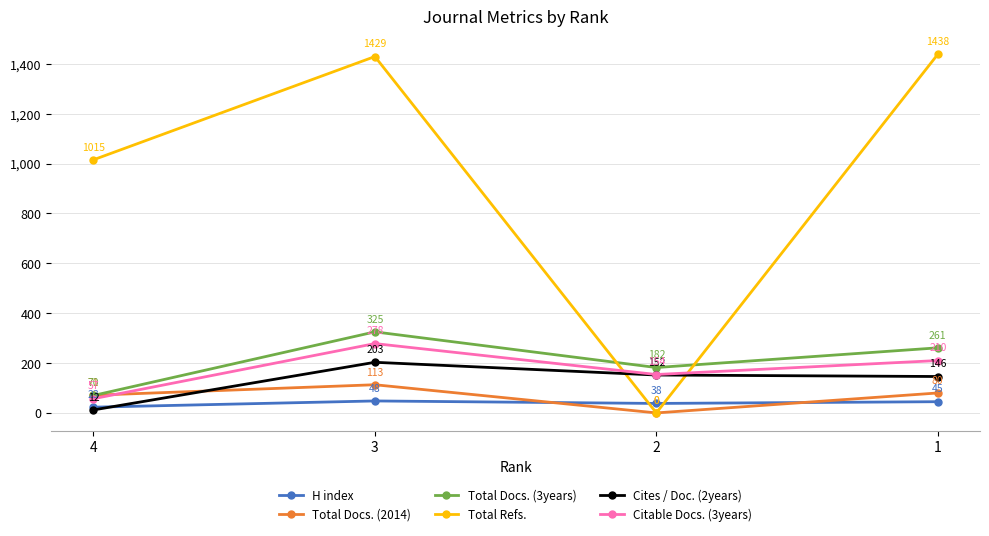

Reading left to right, what are all the values shown in this chart?

H index: 4=23	3=48	2=38	1=45
Total Docs. (2014): 4=71	3=113	2=0	1=80
Total Docs. (3years): 4=70	3=325	2=182	1=261
Total Refs.: 4=1015	3=1429	2=0	1=1438
Cites / Doc. (2years): 4=12	3=203	2=152	1=146
Citable Docs. (3years): 4=57	3=278	2=154	1=210